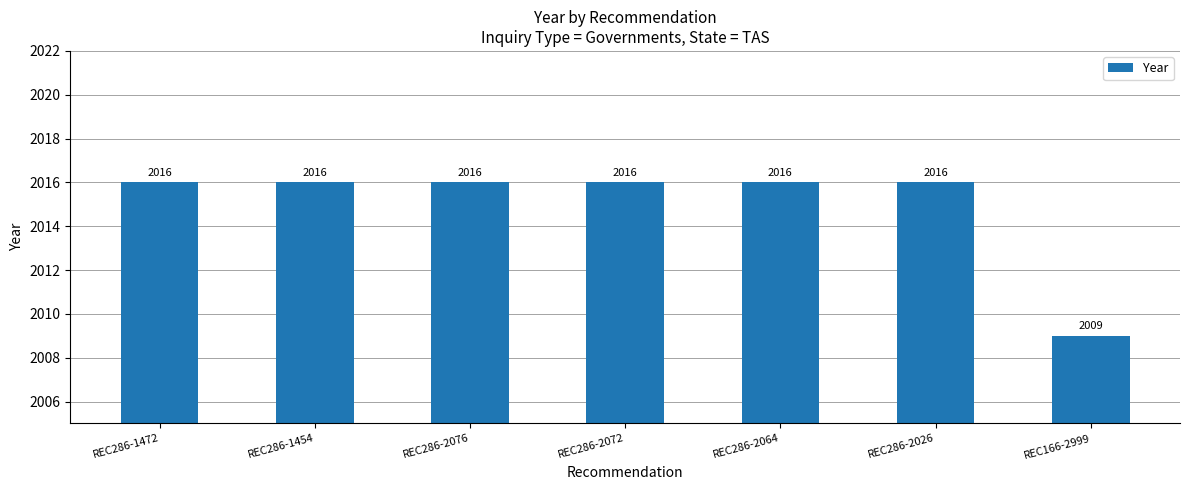

Reading left to right, transcribe all the data shown in this chart.

2016	2016	2016	2016	2016	2016	2009